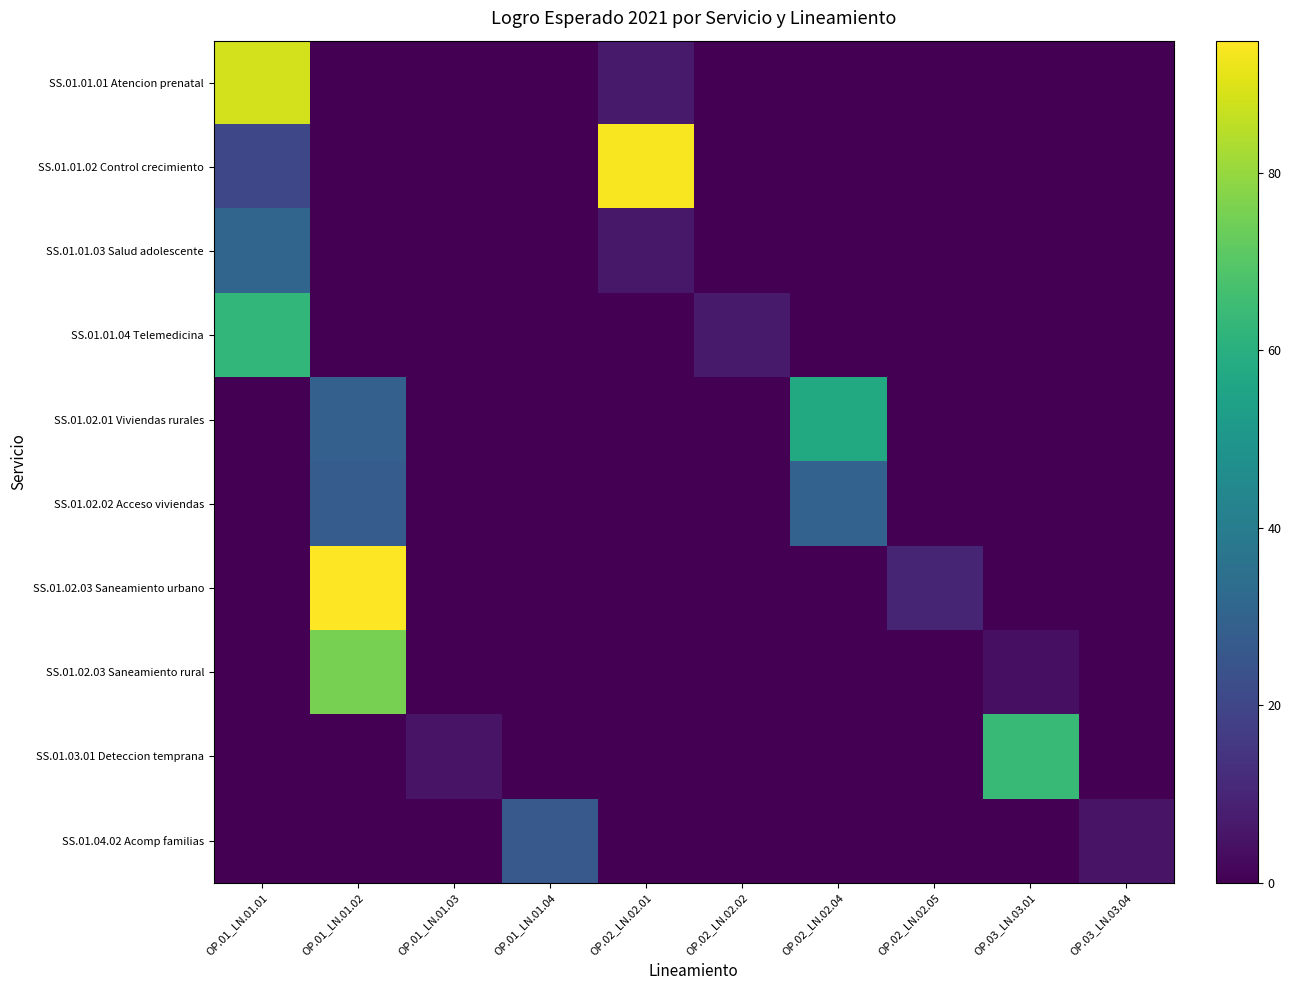

Reading left to right, transcribe all the data shown in this chart.

SS.01.01.01 Atencion prenatal: OP.01_LN.01.01=88.4	OP.01_LN.01.02=0.0	OP.01_LN.01.03=0.0	OP.01_LN.01.04=0.0	OP.02_LN.02.01=7.0	OP.02_LN.02.02=0.0	OP.02_LN.02.04=0.0	OP.02_LN.02.05=0.0	OP.03_LN.03.01=0.0	OP.03_LN.03.04=0.0
SS.01.01.02 Control crecimiento: OP.01_LN.01.01=20.5	OP.01_LN.01.02=0.0	OP.01_LN.01.03=0.0	OP.01_LN.01.04=0.0	OP.02_LN.02.01=93.9	OP.02_LN.02.02=0.0	OP.02_LN.02.04=0.0	OP.02_LN.02.05=0.0	OP.03_LN.03.01=0.0	OP.03_LN.03.04=0.0
SS.01.01.03 Salud adolescente: OP.01_LN.01.01=31.0	OP.01_LN.01.02=0.0	OP.01_LN.01.03=0.0	OP.01_LN.01.04=0.0	OP.02_LN.02.01=6.3	OP.02_LN.02.02=0.0	OP.02_LN.02.04=0.0	OP.02_LN.02.05=0.0	OP.03_LN.03.01=0.0	OP.03_LN.03.04=0.0
SS.01.01.04 Telemedicina: OP.01_LN.01.01=63.0	OP.01_LN.01.02=0.0	OP.01_LN.01.03=0.0	OP.01_LN.01.04=0.0	OP.02_LN.02.01=0.0	OP.02_LN.02.02=6.8	OP.02_LN.02.04=0.0	OP.02_LN.02.05=0.0	OP.03_LN.03.01=0.0	OP.03_LN.03.04=0.0
SS.01.02.01 Viviendas rurales: OP.01_LN.01.01=0.0	OP.01_LN.01.02=29.0	OP.01_LN.01.03=0.0	OP.01_LN.01.04=0.0	OP.02_LN.02.01=0.0	OP.02_LN.02.02=0.0	OP.02_LN.02.04=57.8	OP.02_LN.02.05=0.0	OP.03_LN.03.01=0.0	OP.03_LN.03.04=0.0
SS.01.02.02 Acceso viviendas: OP.01_LN.01.01=0.0	OP.01_LN.01.02=27.6	OP.01_LN.01.03=0.0	OP.01_LN.01.04=0.0	OP.02_LN.02.01=0.0	OP.02_LN.02.02=0.0	OP.02_LN.02.04=30.0	OP.02_LN.02.05=0.0	OP.03_LN.03.01=0.0	OP.03_LN.03.04=0.0
SS.01.02.03 Saneamiento urbano: OP.01_LN.01.01=0.0	OP.01_LN.01.02=94.9	OP.01_LN.01.03=0.0	OP.01_LN.01.04=0.0	OP.02_LN.02.01=0.0	OP.02_LN.02.02=0.0	OP.02_LN.02.04=0.0	OP.02_LN.02.05=9.9	OP.03_LN.03.01=0.0	OP.03_LN.03.04=0.0
SS.01.02.03 Saneamiento rural: OP.01_LN.01.01=0.0	OP.01_LN.01.02=75.6	OP.01_LN.01.03=0.0	OP.01_LN.01.04=0.0	OP.02_LN.02.01=0.0	OP.02_LN.02.02=0.0	OP.02_LN.02.04=0.0	OP.02_LN.02.05=0.0	OP.03_LN.03.01=4.0	OP.03_LN.03.04=0.0
SS.01.03.01 Deteccion temprana: OP.01_LN.01.01=0.0	OP.01_LN.01.02=0.0	OP.01_LN.01.03=5.0	OP.01_LN.01.04=0.0	OP.02_LN.02.01=0.0	OP.02_LN.02.02=0.0	OP.02_LN.02.04=0.0	OP.02_LN.02.05=0.0	OP.03_LN.03.01=64.0	OP.03_LN.03.04=0.0
SS.01.04.02 Acomp familias: OP.01_LN.01.01=0.0	OP.01_LN.01.02=0.0	OP.01_LN.01.03=0.0	OP.01_LN.01.04=26.5	OP.02_LN.02.01=0.0	OP.02_LN.02.02=0.0	OP.02_LN.02.04=0.0	OP.02_LN.02.05=0.0	OP.03_LN.03.01=0.0	OP.03_LN.03.04=5.0